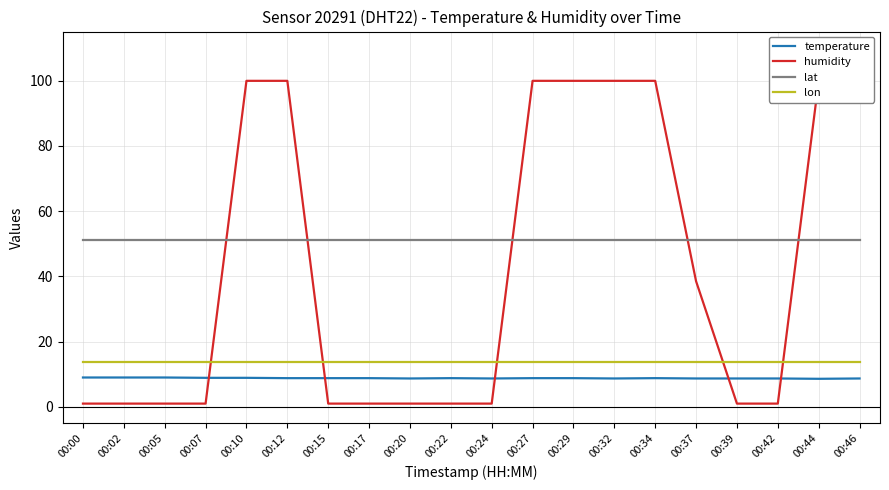

The temperature series shows 5.2 at 00:05. True or false?

False